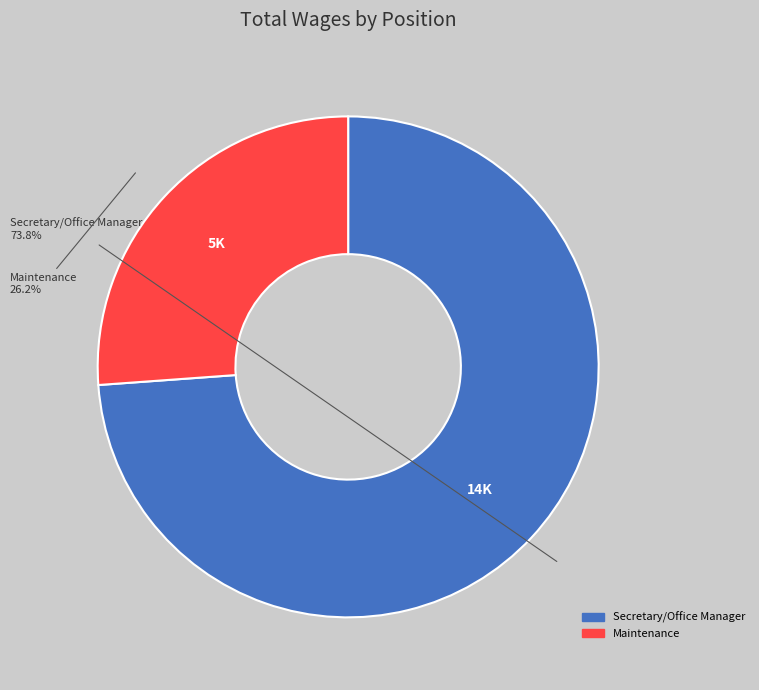

To the nearest percent, what is the difference between the largest and smallest slice percentages?

48%